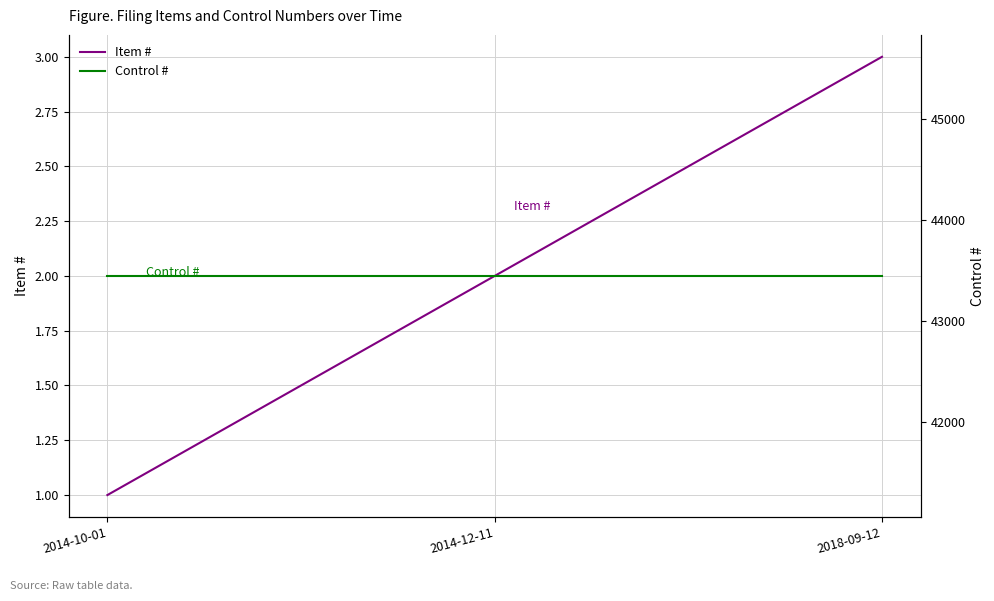

Count the Item # values in the range 1 to 3.

3